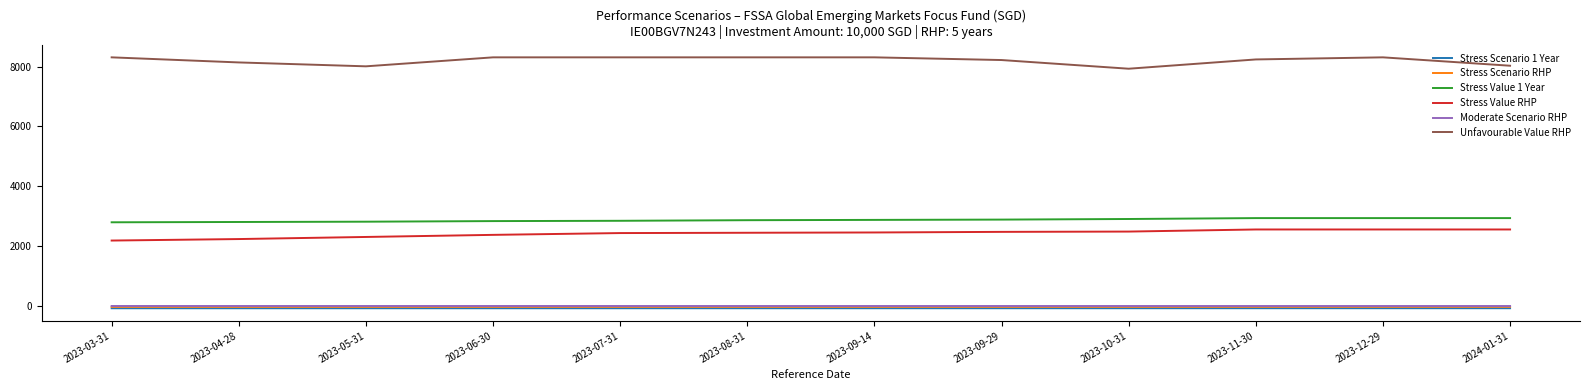

What is the difference between the maximum and minimum values in the Stress Scenario 1 Year series?

1.5